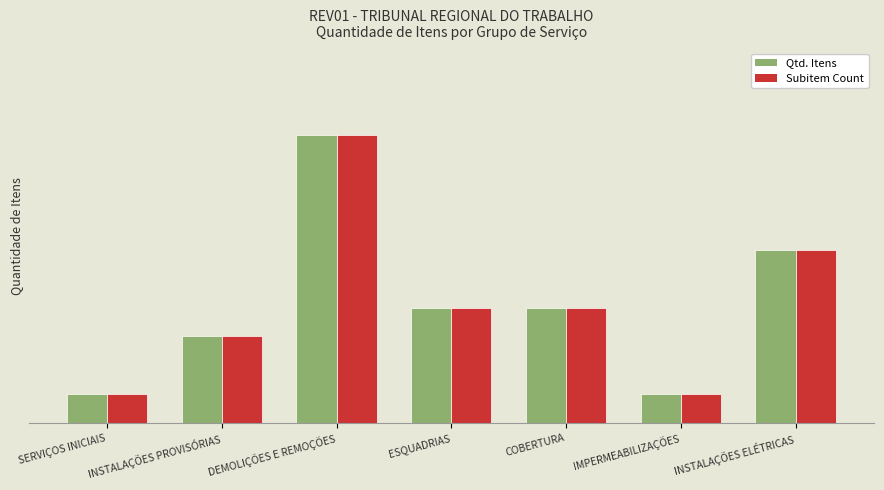

Are the bars horizontal?

No